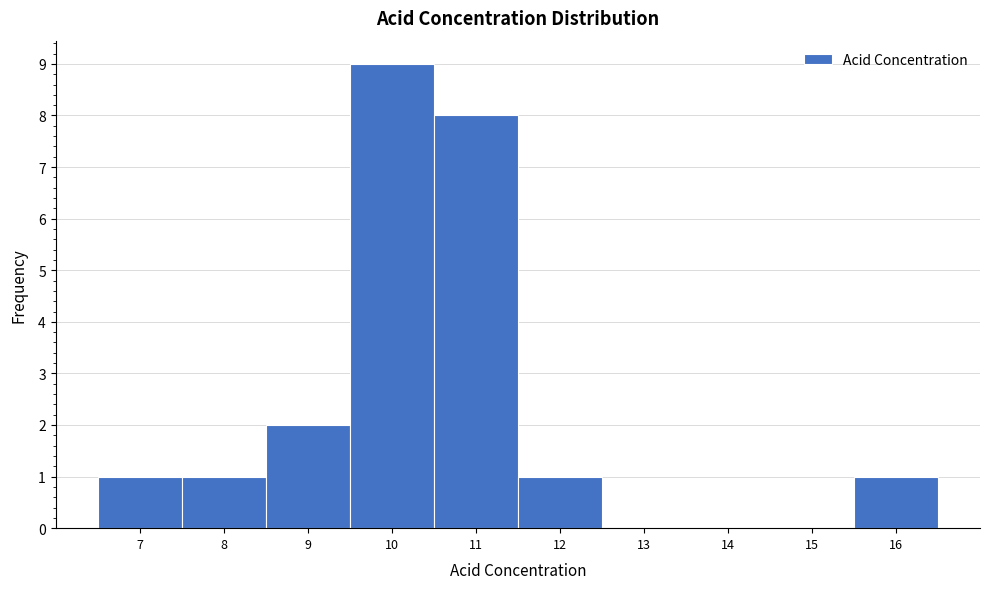

What is the ratio of the value at 8 to the value at 7?

1.0